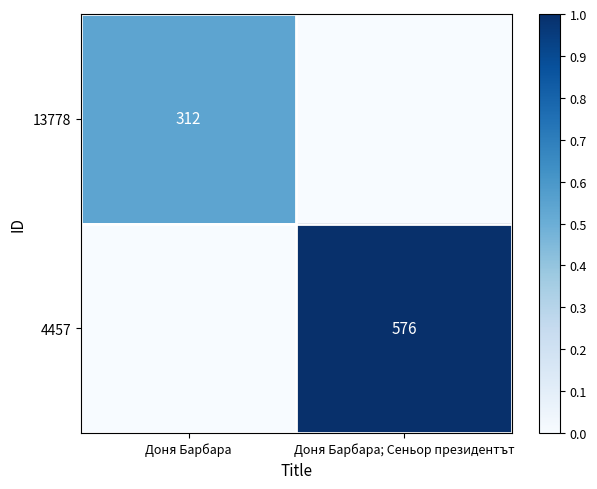

True or false: 4457 has a value of 0.5 at Доня Барбара; Сеньор президентът.

False